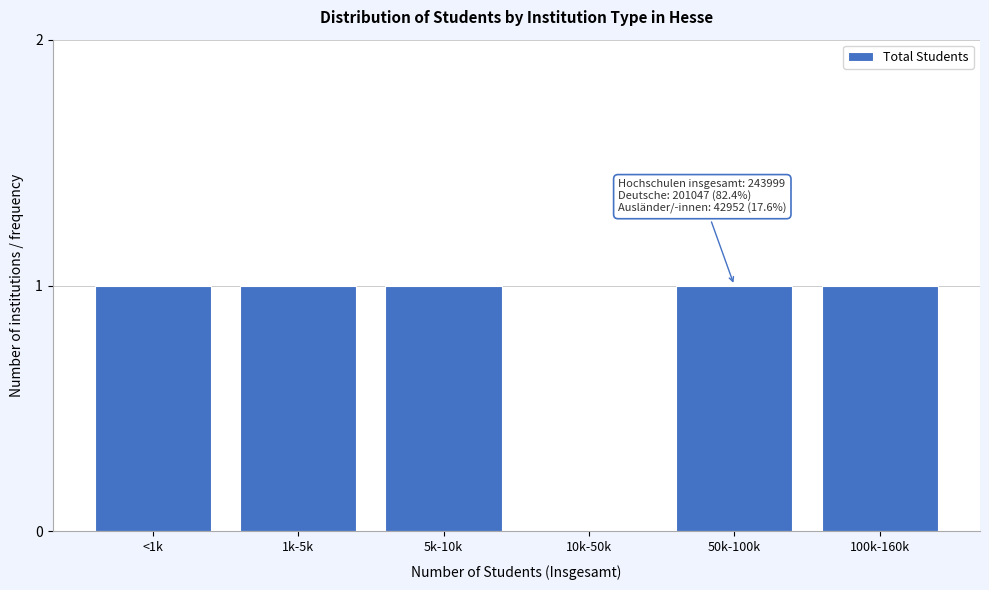

Reading left to right, what are all the values shown in this chart?

<1k=1	1k-5k=1	5k-10k=1	10k-50k=0	50k-100k=1	100k-160k=1